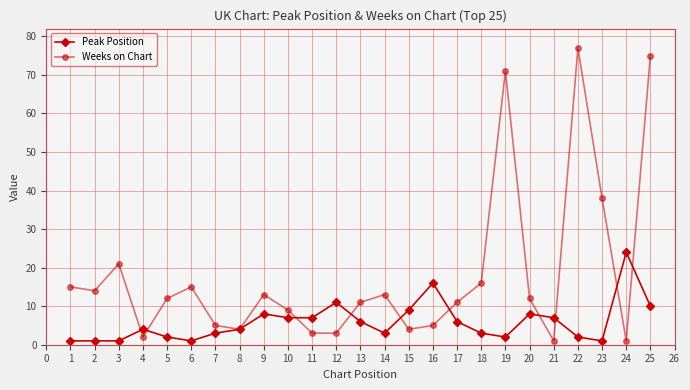

What is the total value across all series at 22?

79